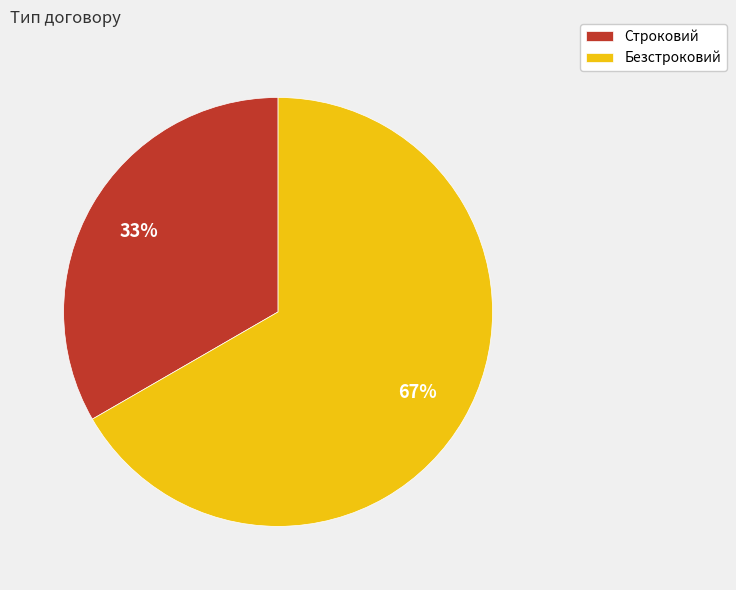

Rank the categories by value from highest to lowest.

Безстроковий, Строковий